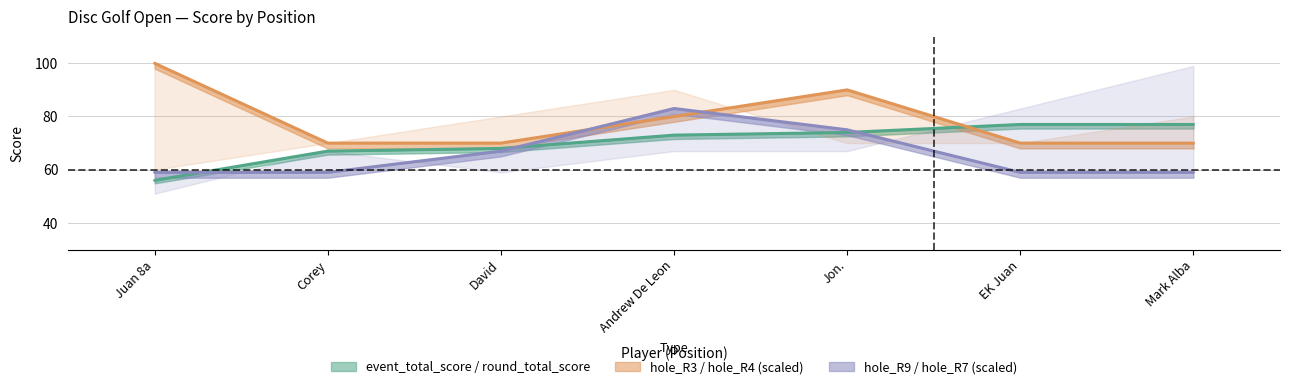

Count the number of data series in this chart.

3